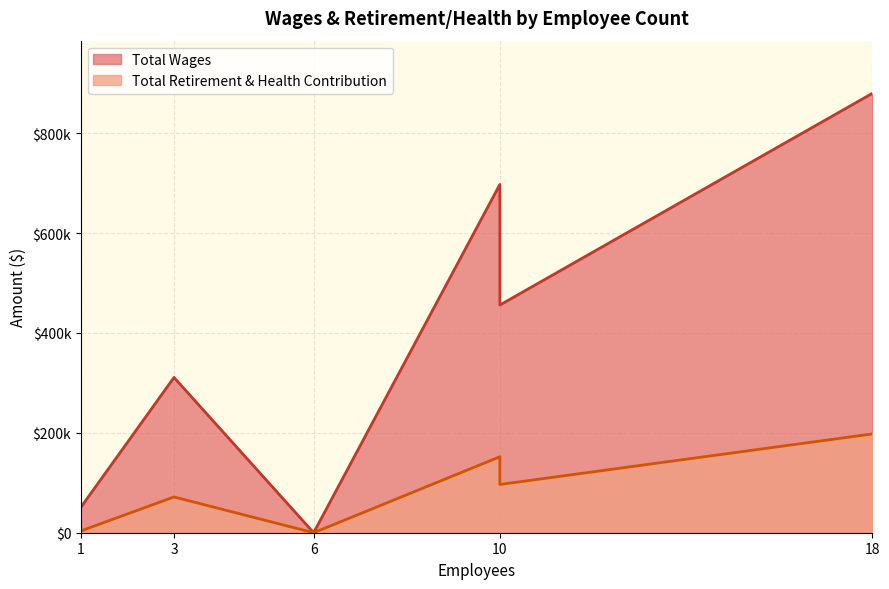

Which category has the lowest value across all series?

6